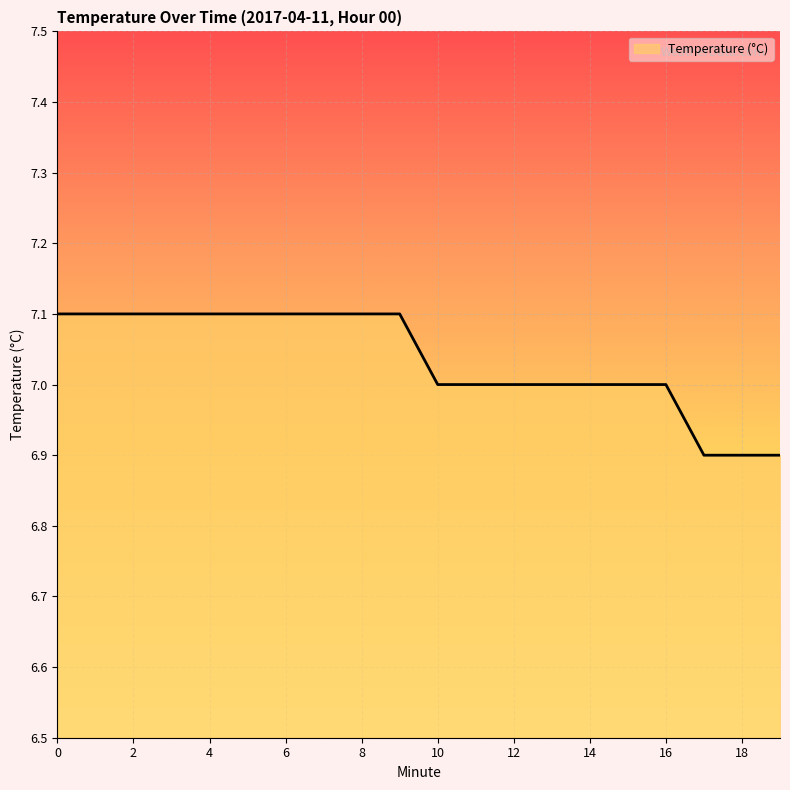

What is the minimum value shown in the chart?

6.9